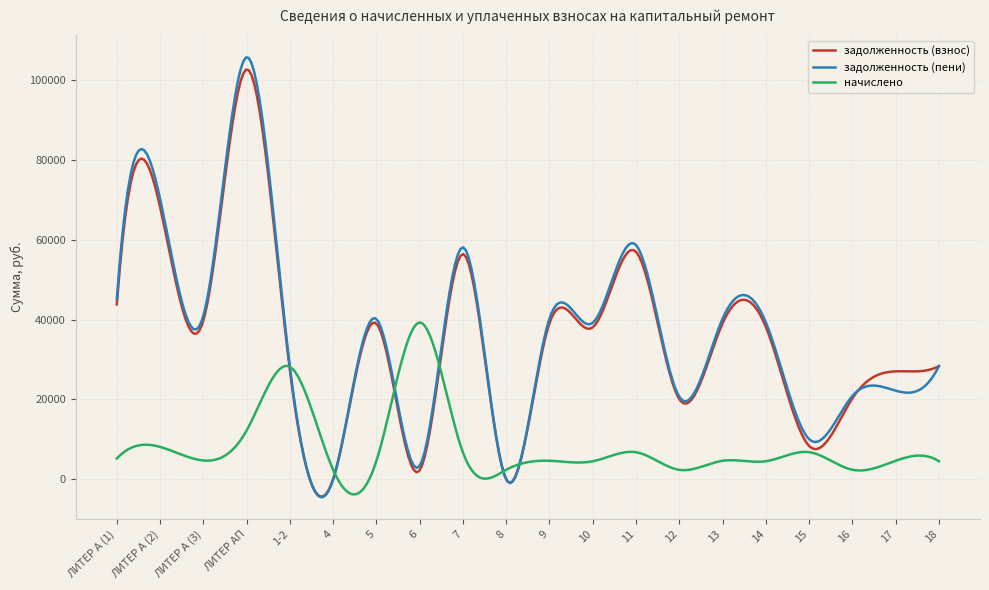

Which series has the largest range (max minus min)?

задолженность (пени)